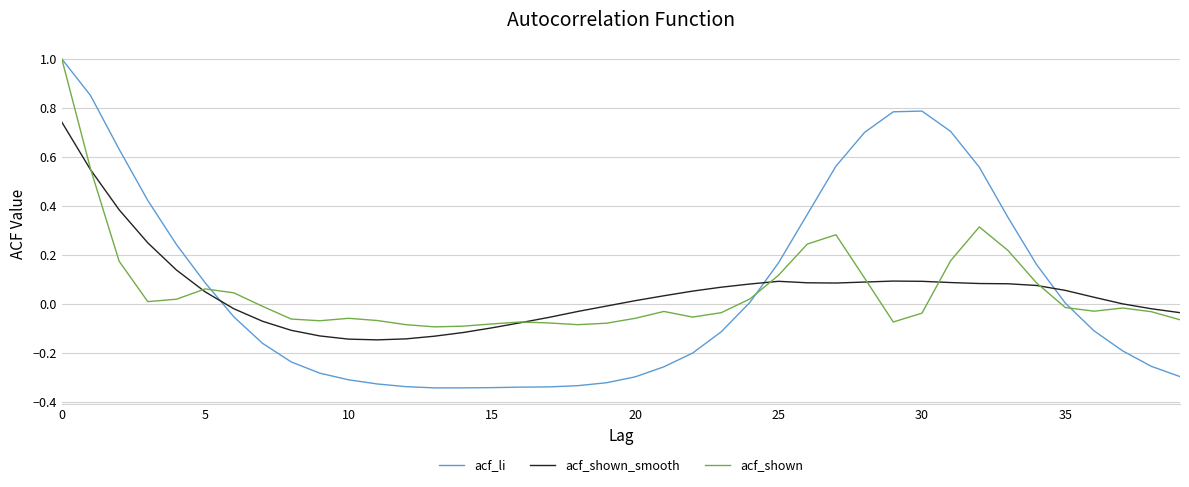

How many lines are shown in the chart?

3